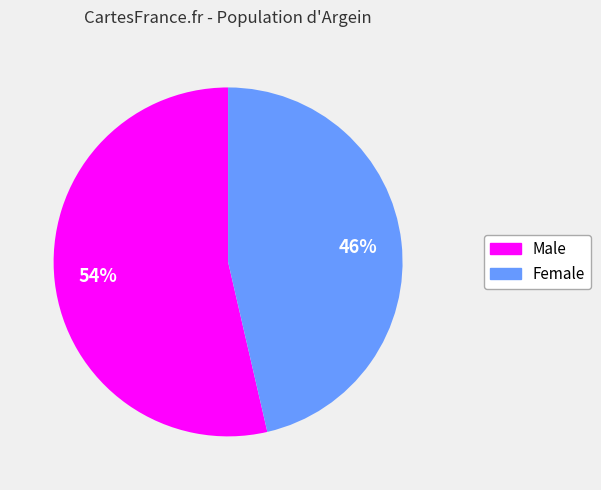

How many segments does this pie chart have?

2